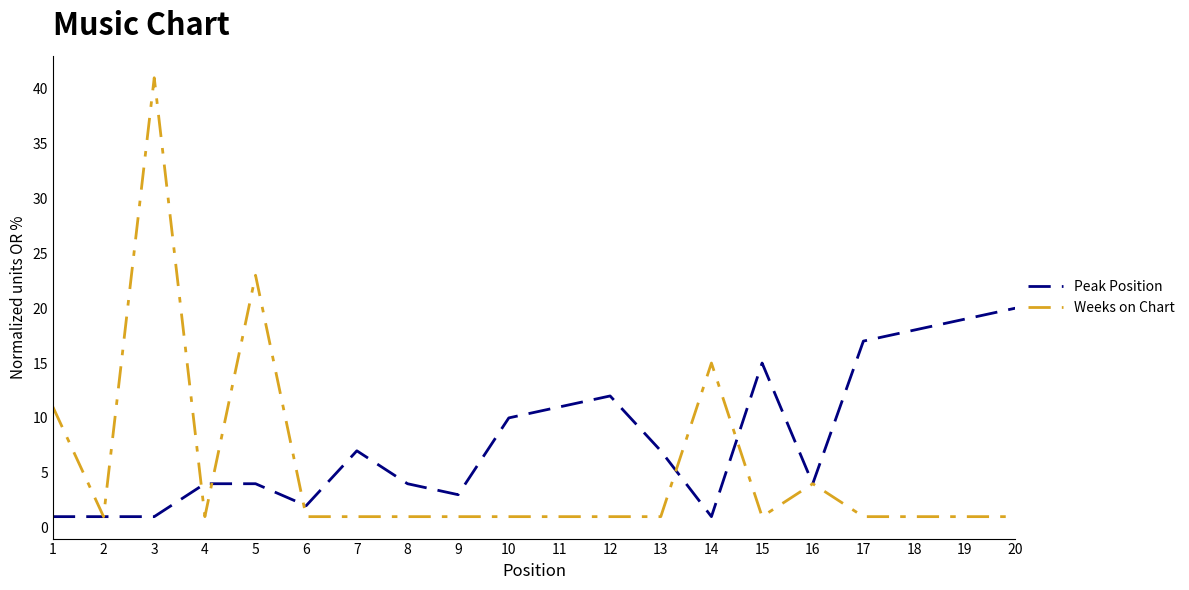

What is the sum of the Weeks on Chart values at 11 and 18?

2